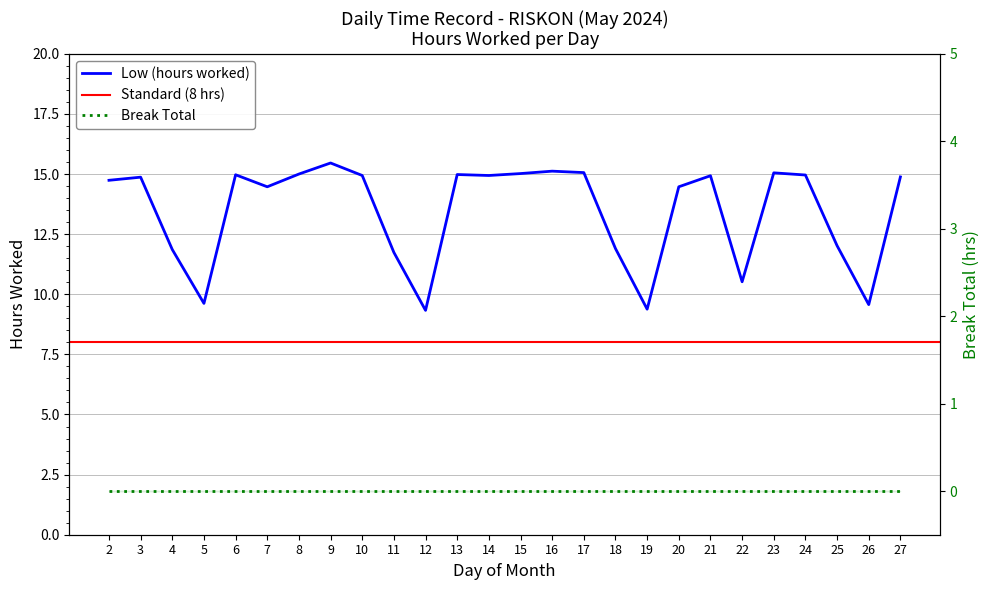

Where is the first local maximum?

3